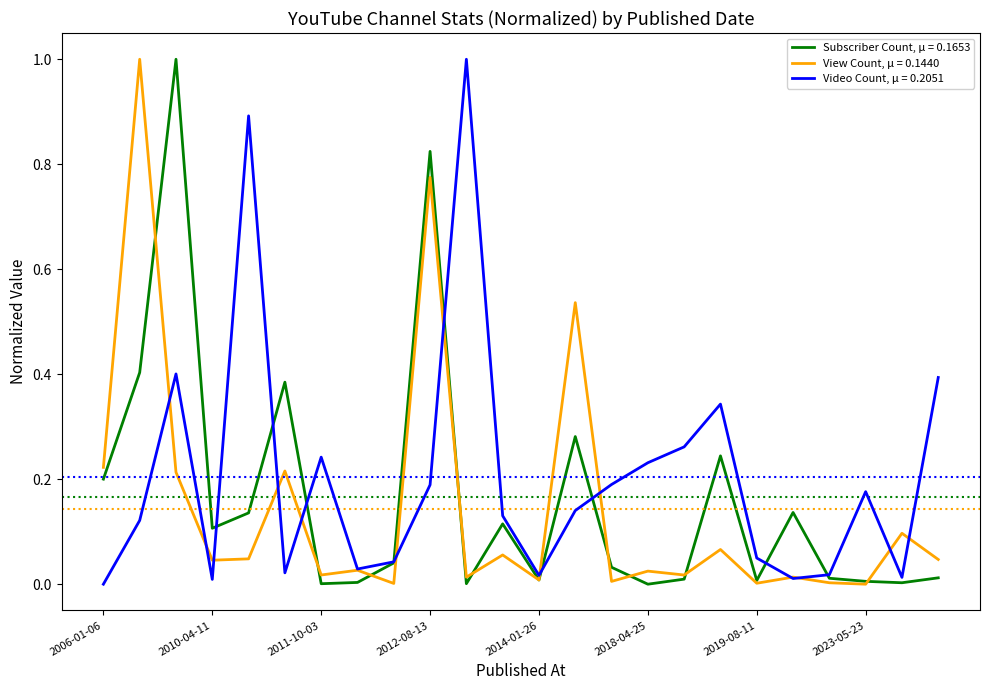

What is the highest value of the Video Count, μ = 0.2051 series?

1.0